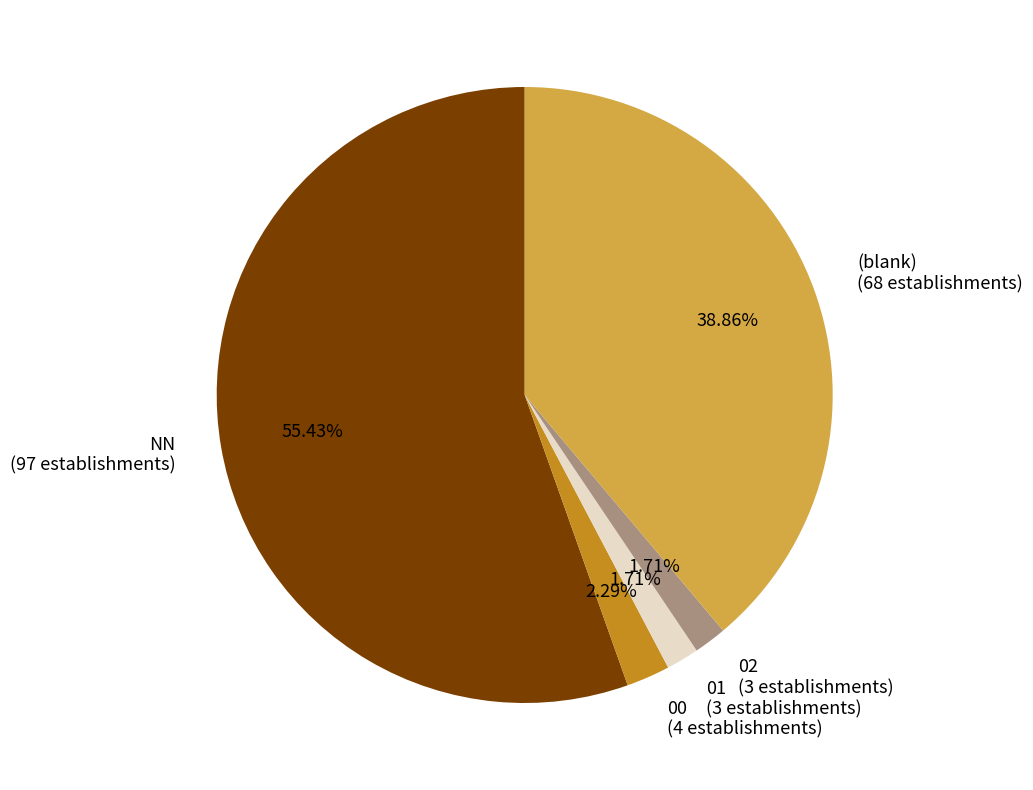

Count the number of slices in the pie.

5